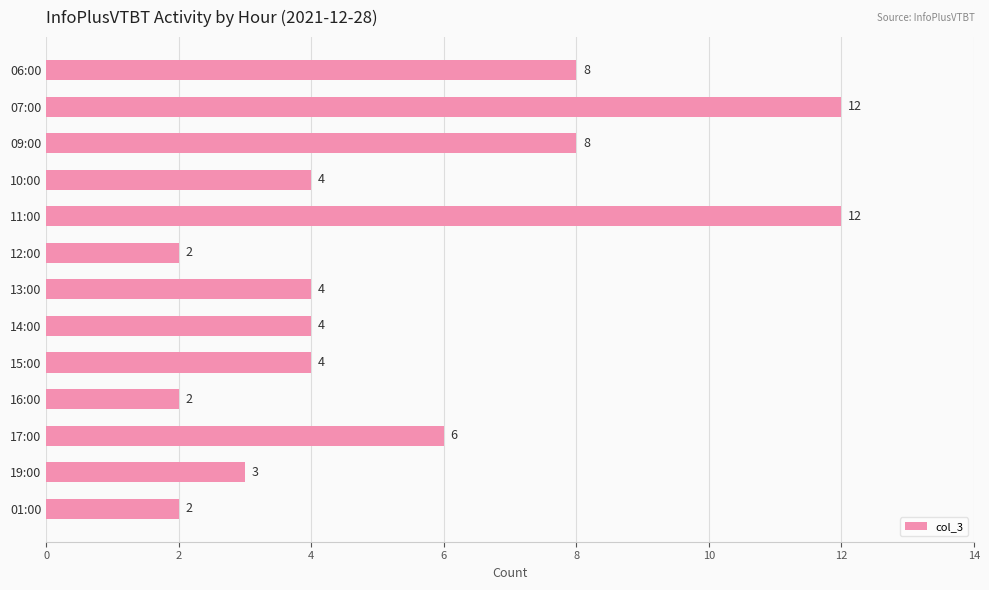

Reading top to bottom, transcribe all the data shown in this chart.

06:00=8	07:00=12	09:00=8	10:00=4	11:00=12	12:00=2	13:00=4	14:00=4	15:00=4	16:00=2	17:00=6	19:00=3	01:00=2